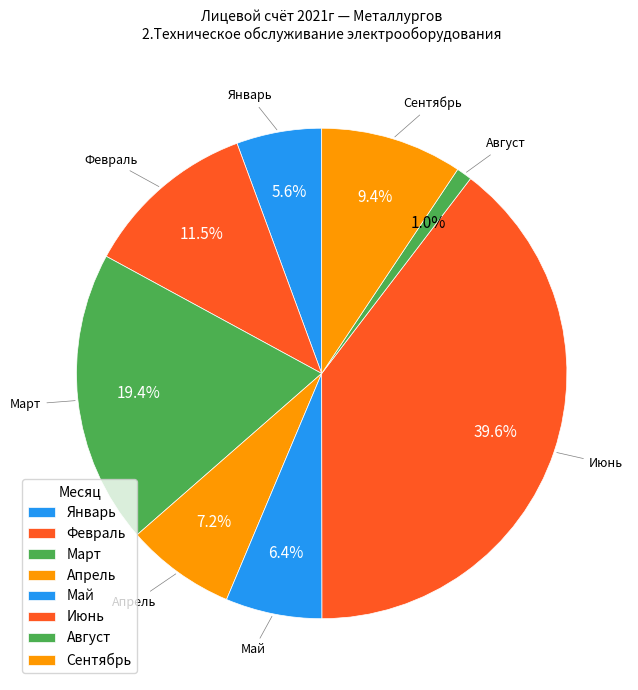

Which has a higher value, Август or Май?

Май